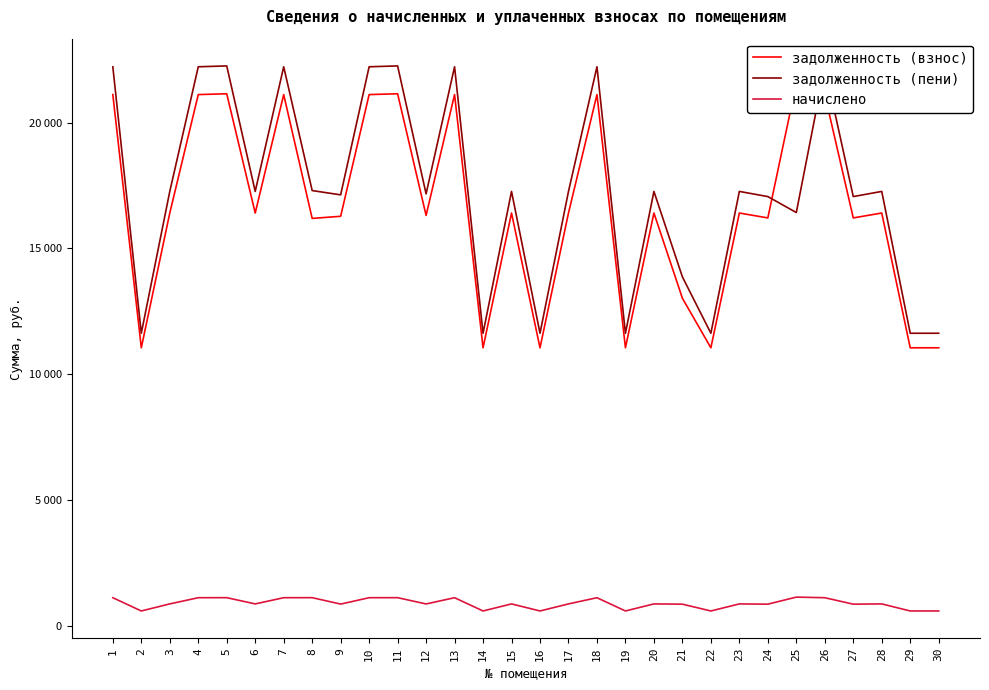

What is the approximate value of задолженность (взнос) at 29?

11044.6